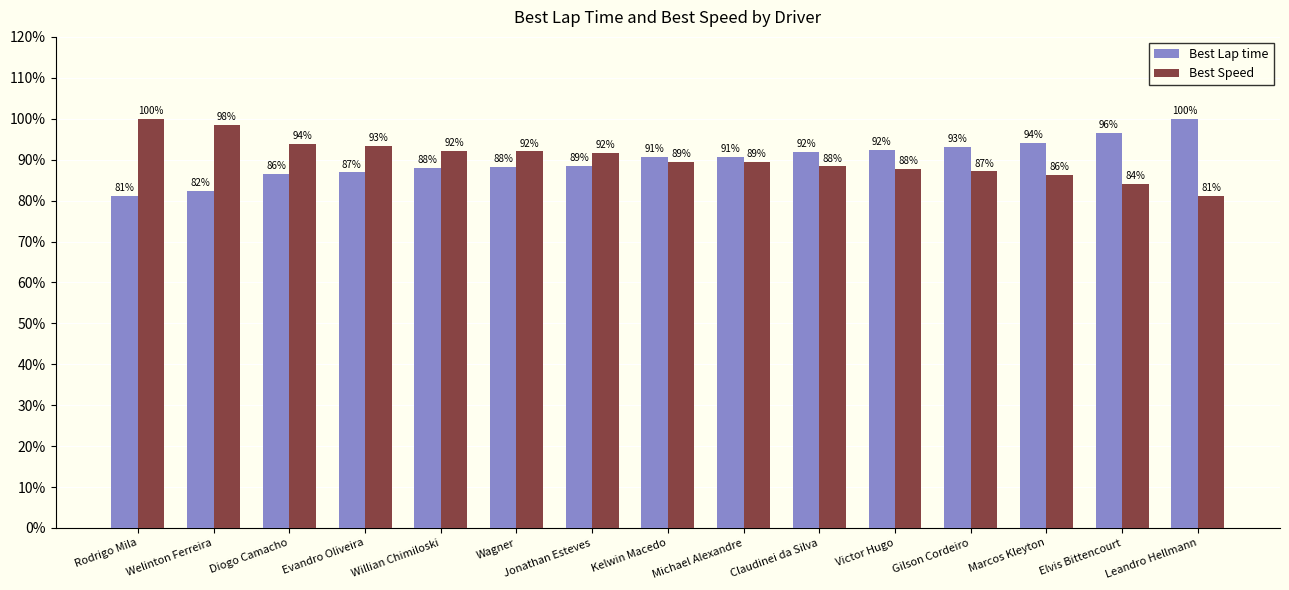

Rank the series at Michael Alexandre from highest to lowest value.

Best Lap time, Best Speed